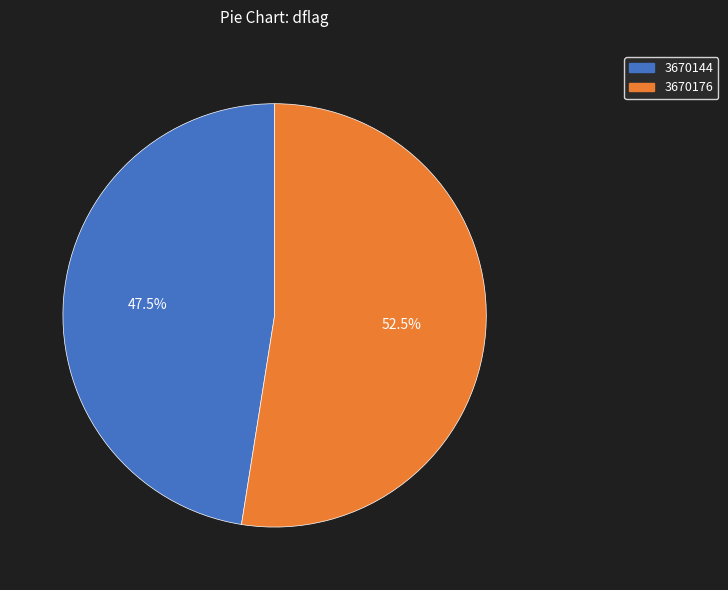

Approximately how many times larger is the value at 3670144 compared to 3670176?

0.9